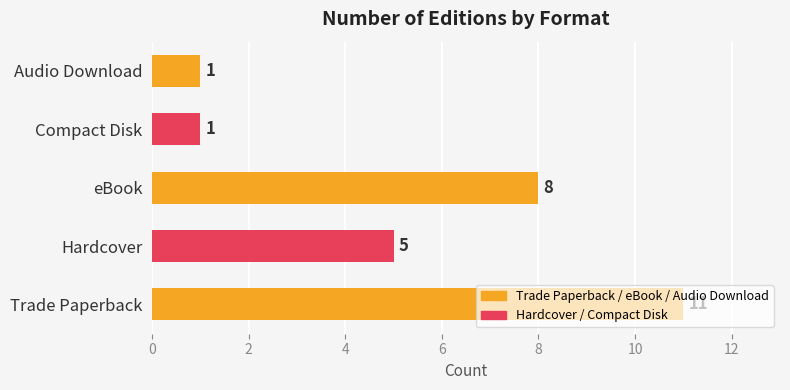

What is the sum of the values at Hardcover and Audio Download?

6